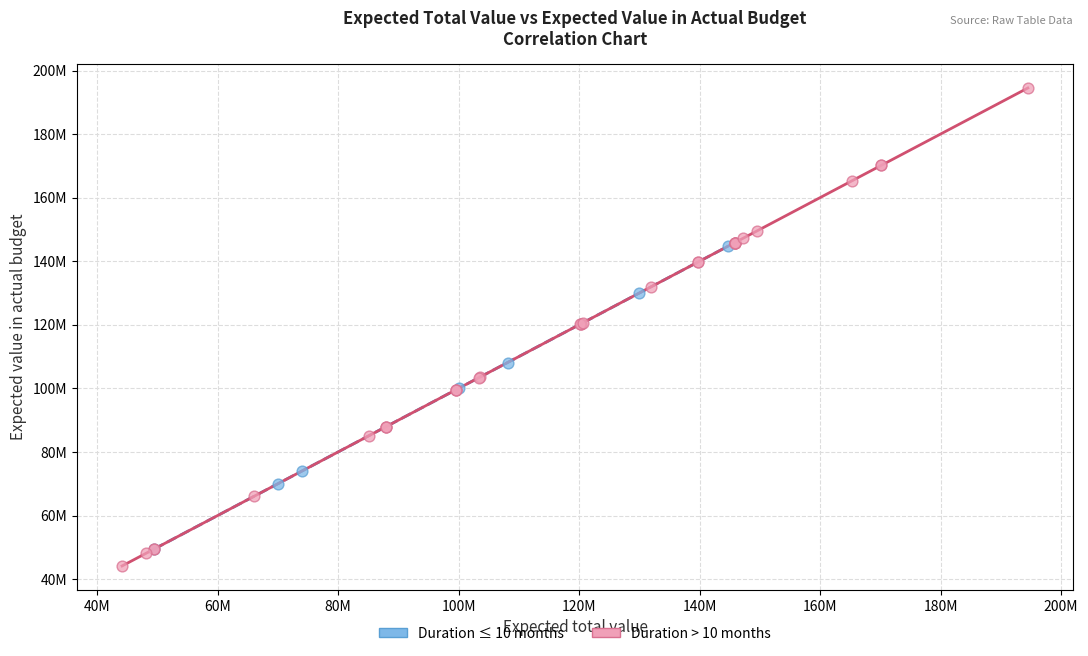

Which series reaches the minimum Y coordinate?

Duration > 10 months